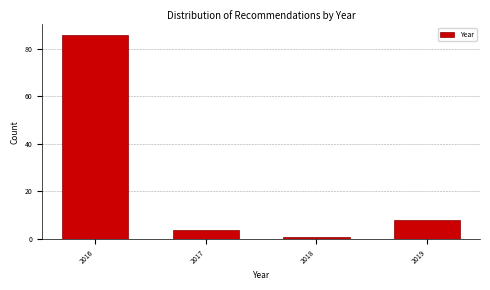

Reading right to left, extract all data points from this chart.

8	1	4	86